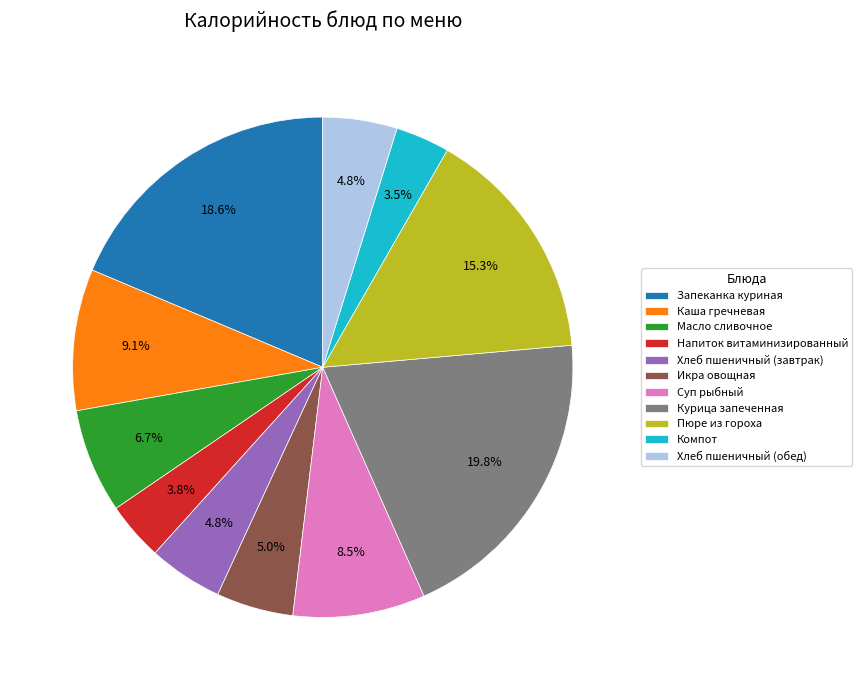

Between Пюре из гороха and Запеканка куриная, which is larger?

Запеканка куриная